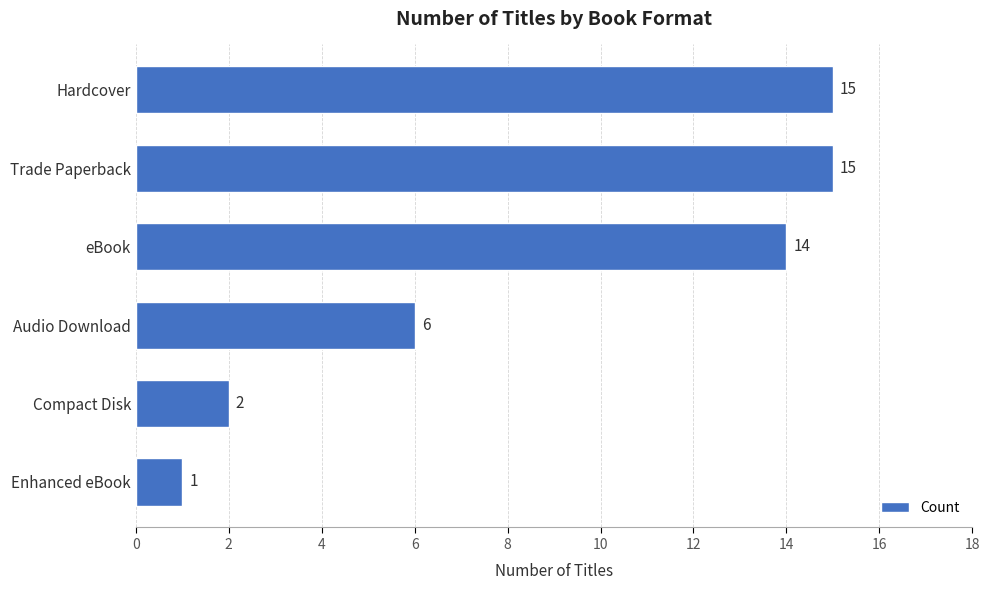

Is it true that the value at eBook is 5?

False